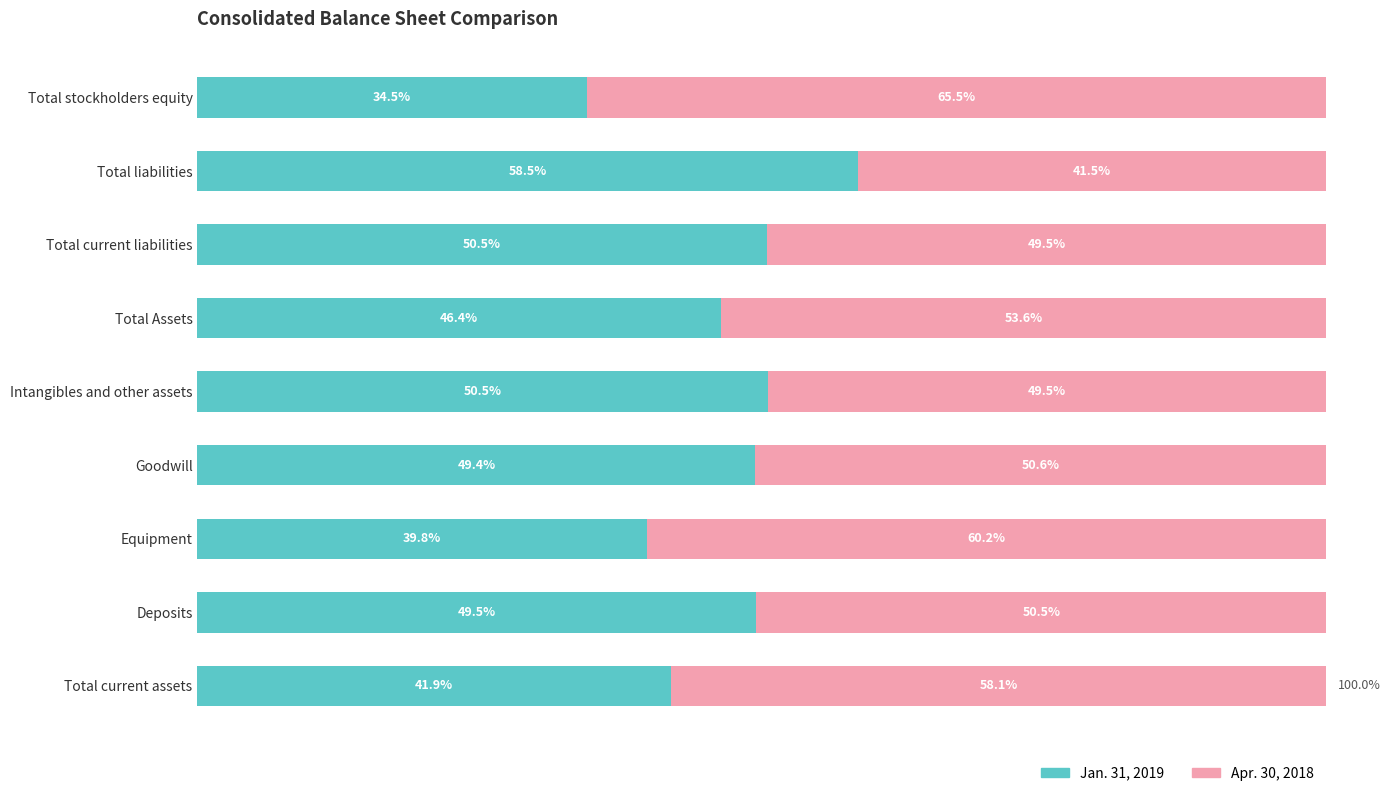

Which category has the highest value in the Jan. 31, 2019 series?

Total liabilities